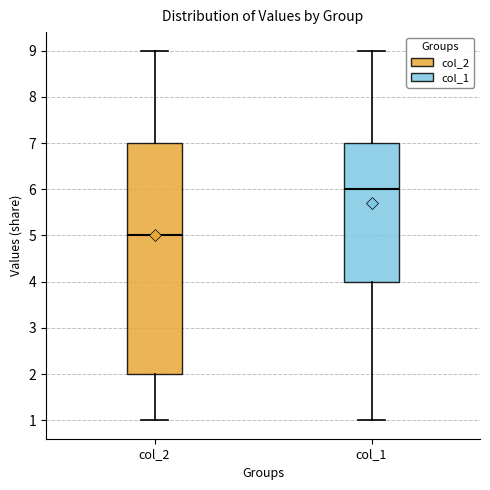

Reading left to right, read every box against the y-axis: the position of its median line, the range the box covers, and the ends of its whiskers. The values are not printed on the chart, so give them approximately, as read against the axis.

col_2: median 5, box 2 to 7, whiskers 1 to 9
col_1: median 6, box 4 to 7, whiskers 1 to 9